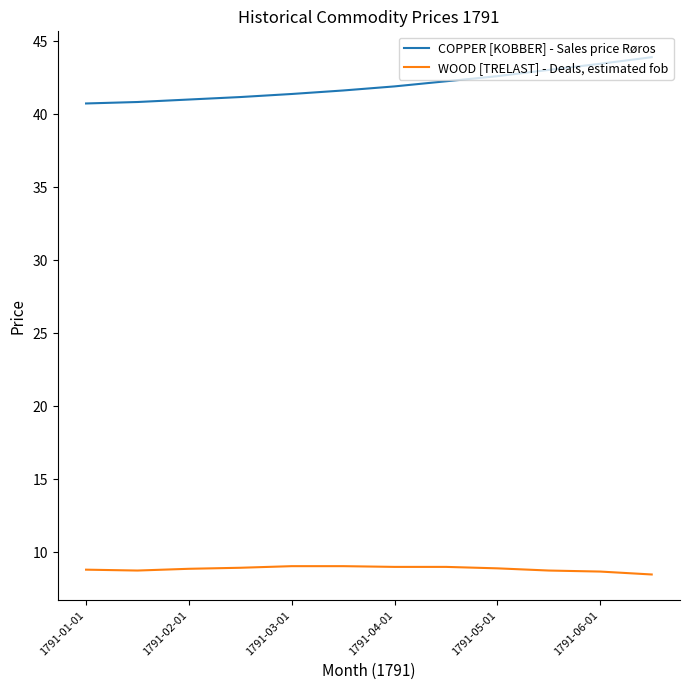

True or false: COPPER [KOBBER] - Sales price Røros and WOOD [TRELAST] - Deals, estimated fob intersect in this chart.

False